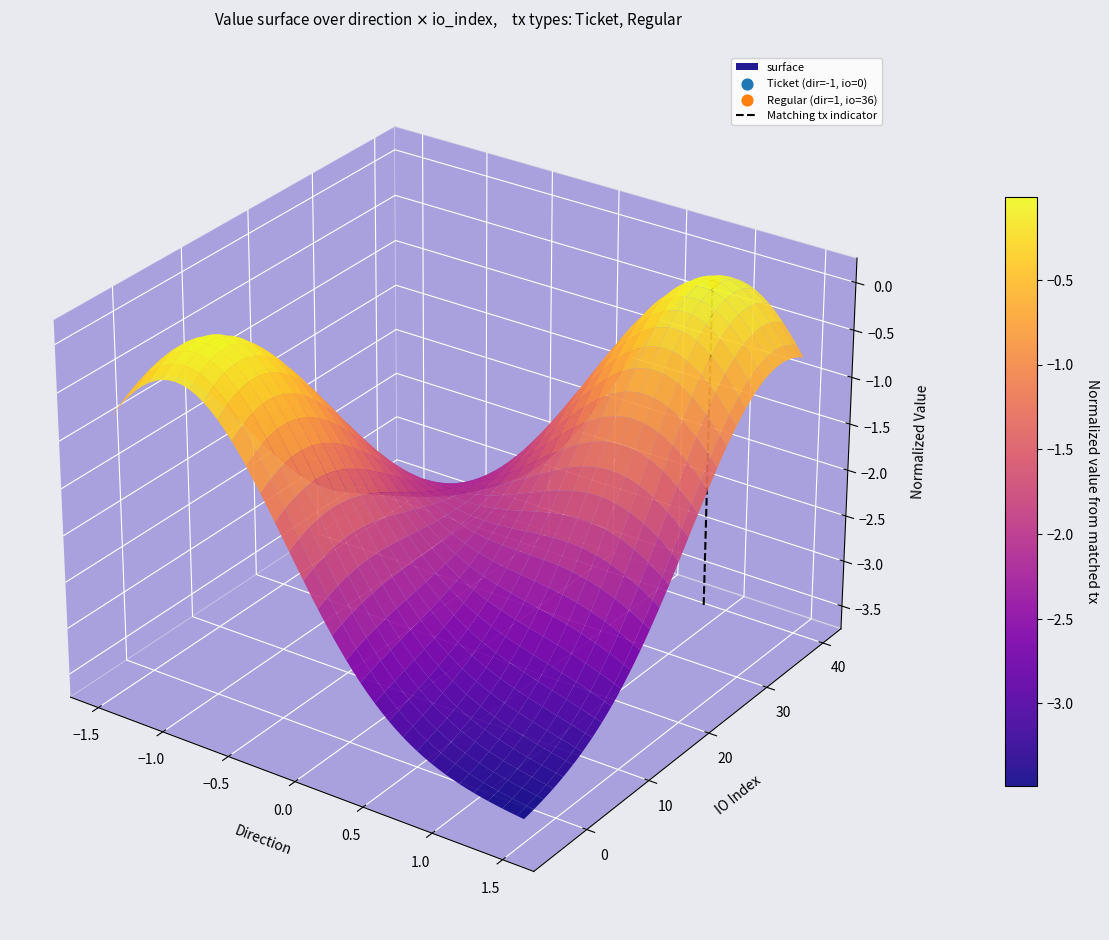

How many values exceed 0?

1